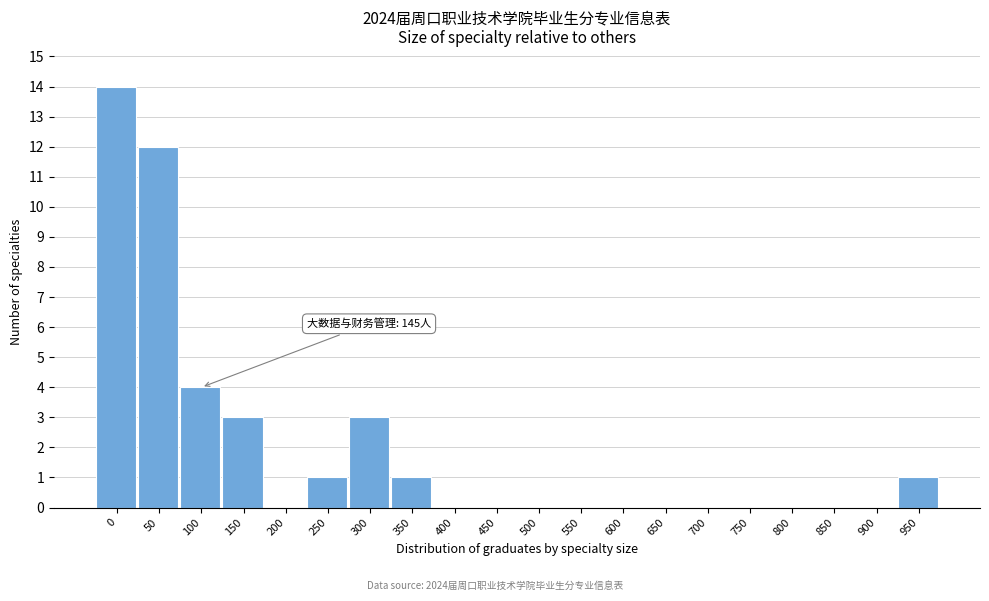

Reading right to left, extract all data points from this chart.

950=1	900=0	850=0	800=0	750=0	700=0	650=0	600=0	550=0	500=0	450=0	400=0	350=1	300=3	250=1	200=0	150=3	100=4	50=12	0=14